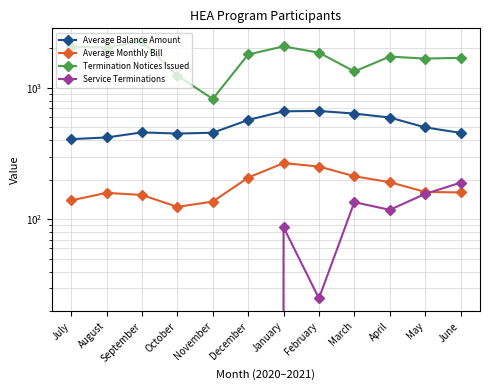

How many data points in Average Balance Amount are less than 501?

6